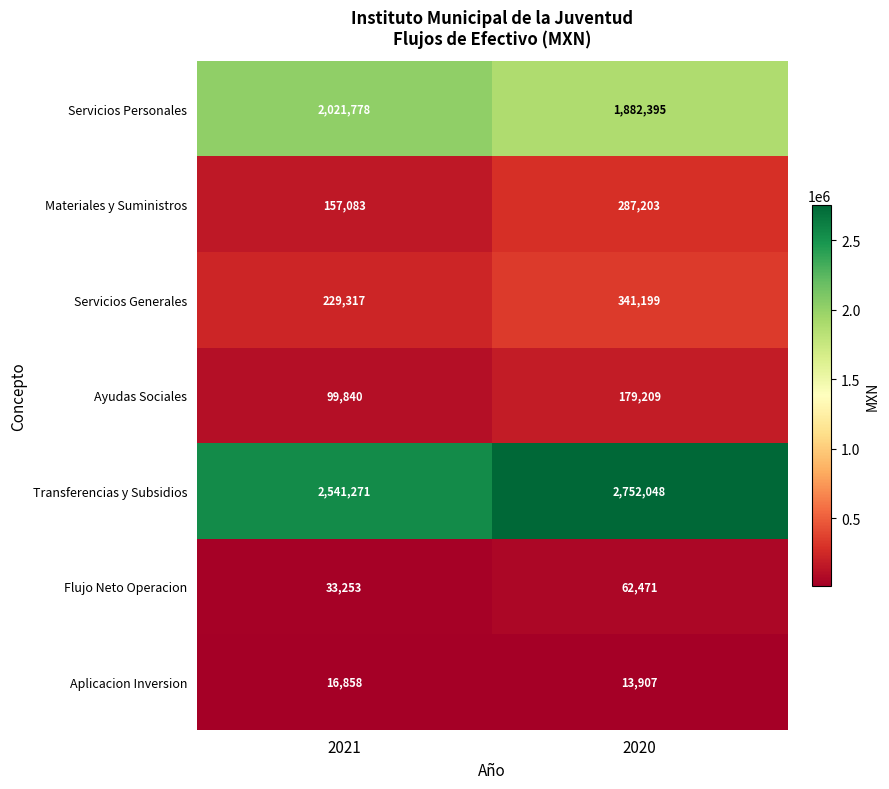

Where is Materiales y Suministros nearest to the value 222143?

2021